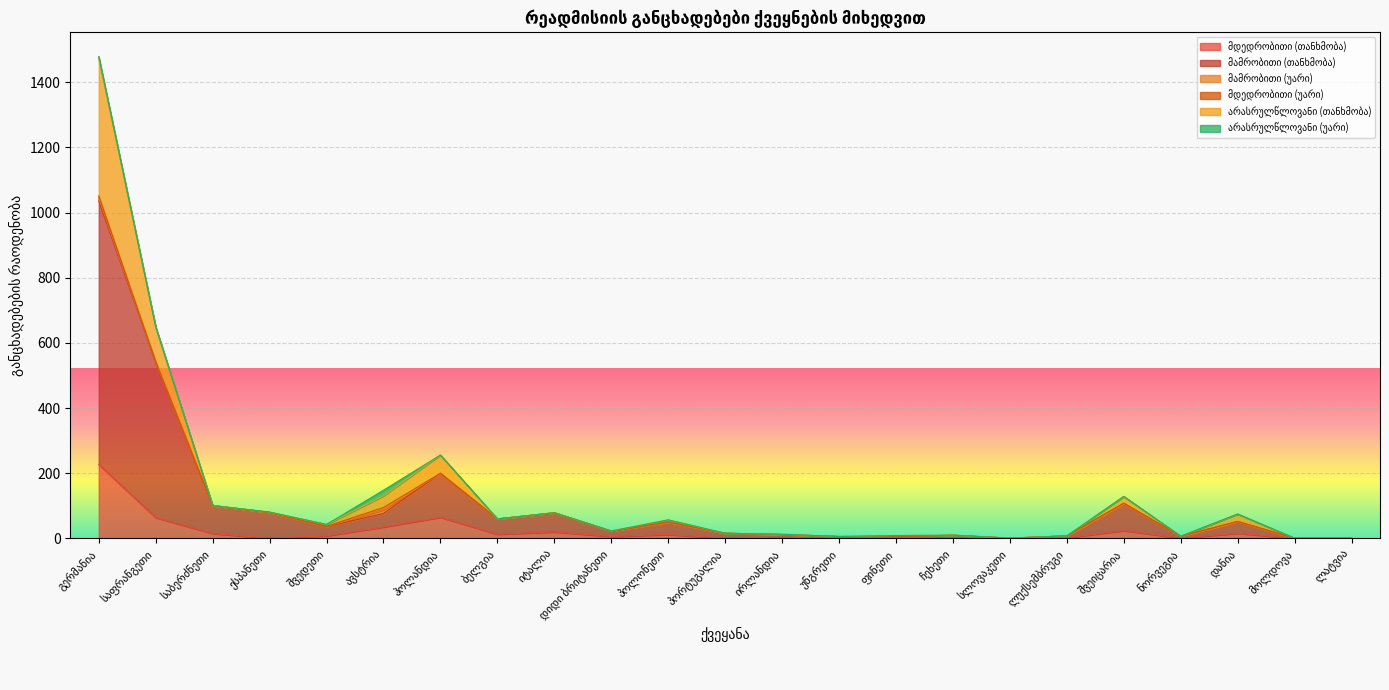

Does the chart display data point markers on the line(s)?

No